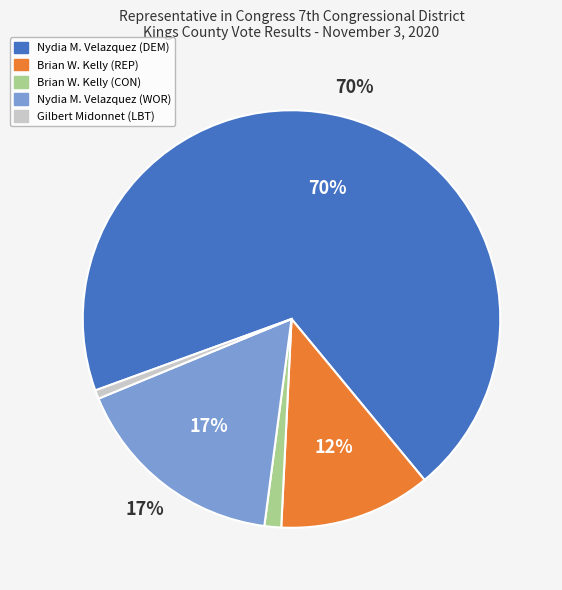

Do Gilbert Midonnet (LBT) and Brian W. Kelly (REP) together represent more than half of the pie?

No